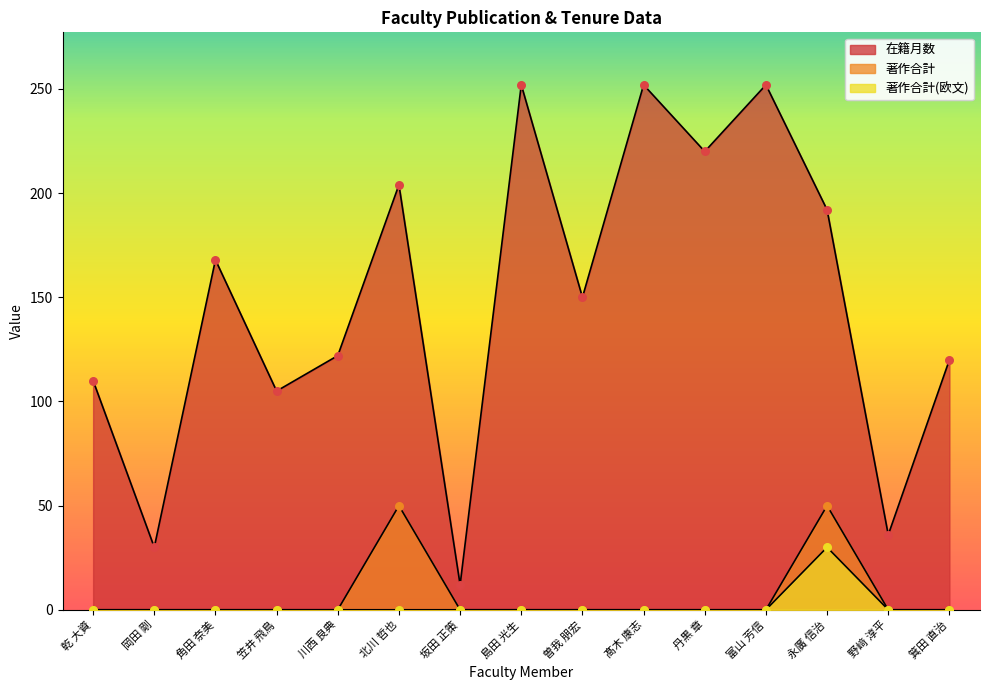

Which series has the largest Y range (max minus min)?

在籍月数